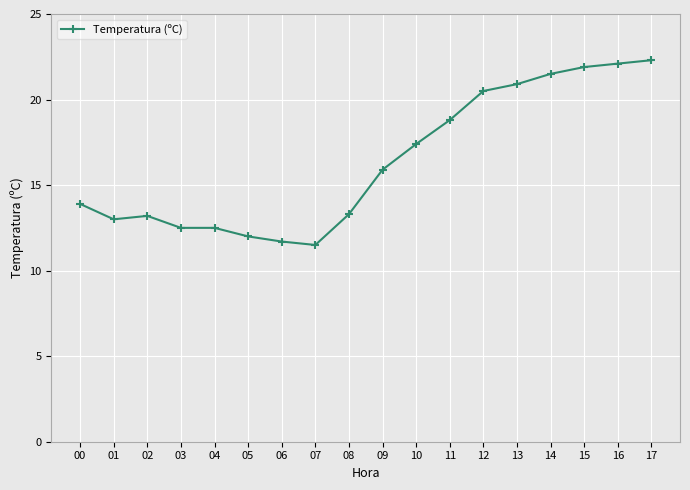

Is it true that the value at 15 is 9.1?

False